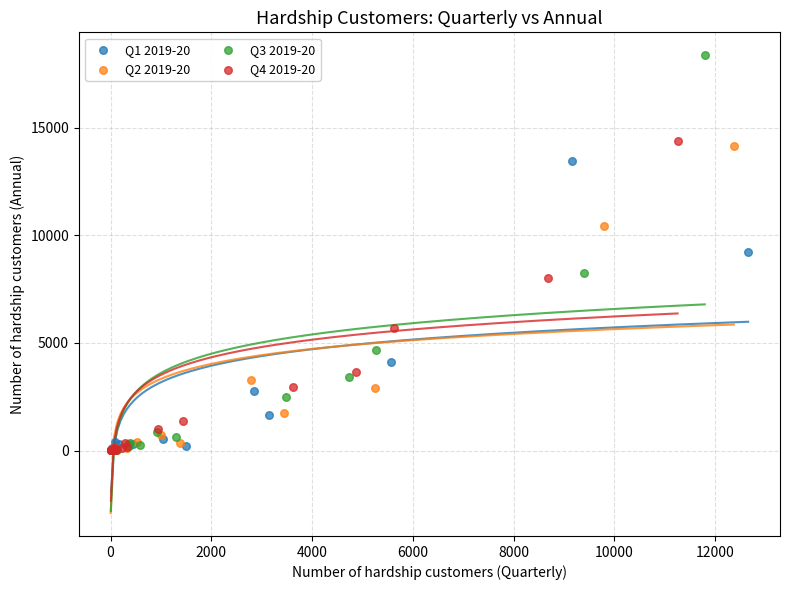

Which series reaches the maximum Y coordinate?

Q3 2019-20